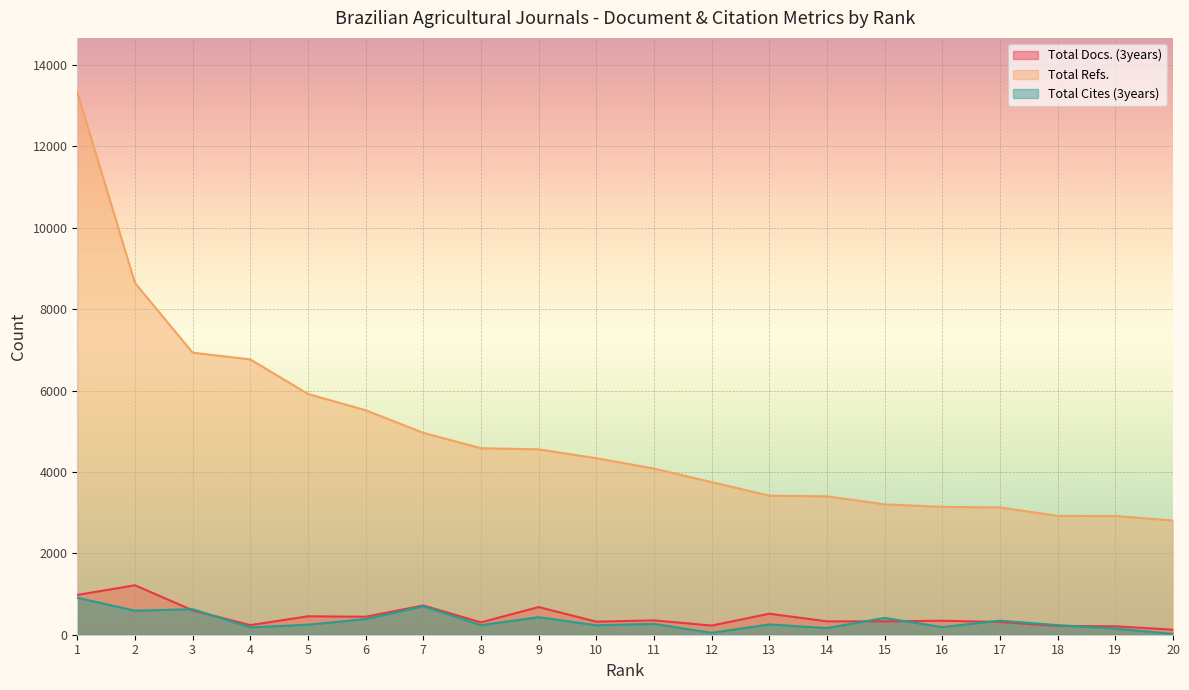

Between which two adjacent categories do Total Docs. (3years) and Total Cites (3years) first intersect?

2 and 3